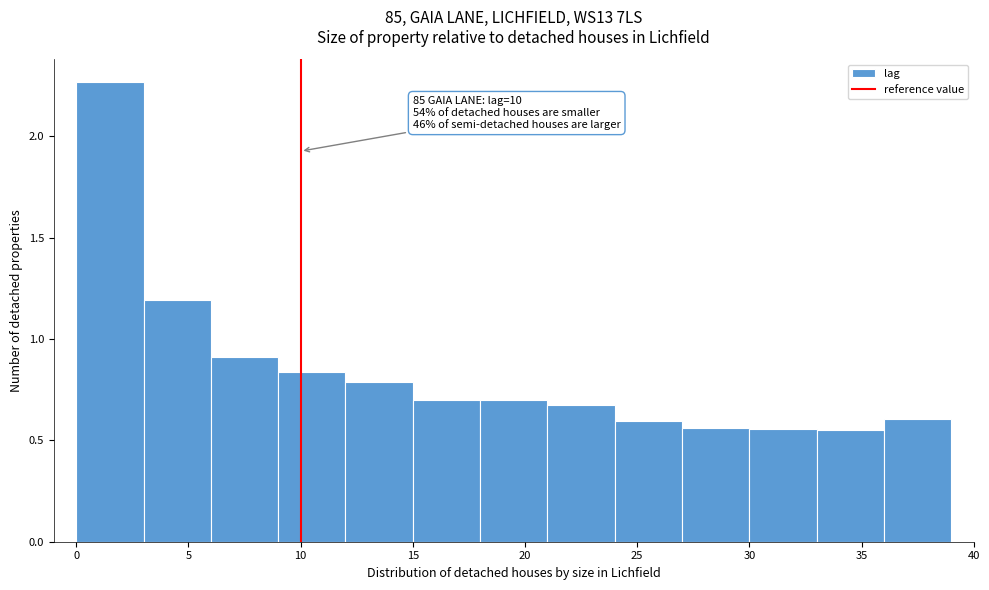

Which range on the x-axis has the tallest bar?

0 to 3